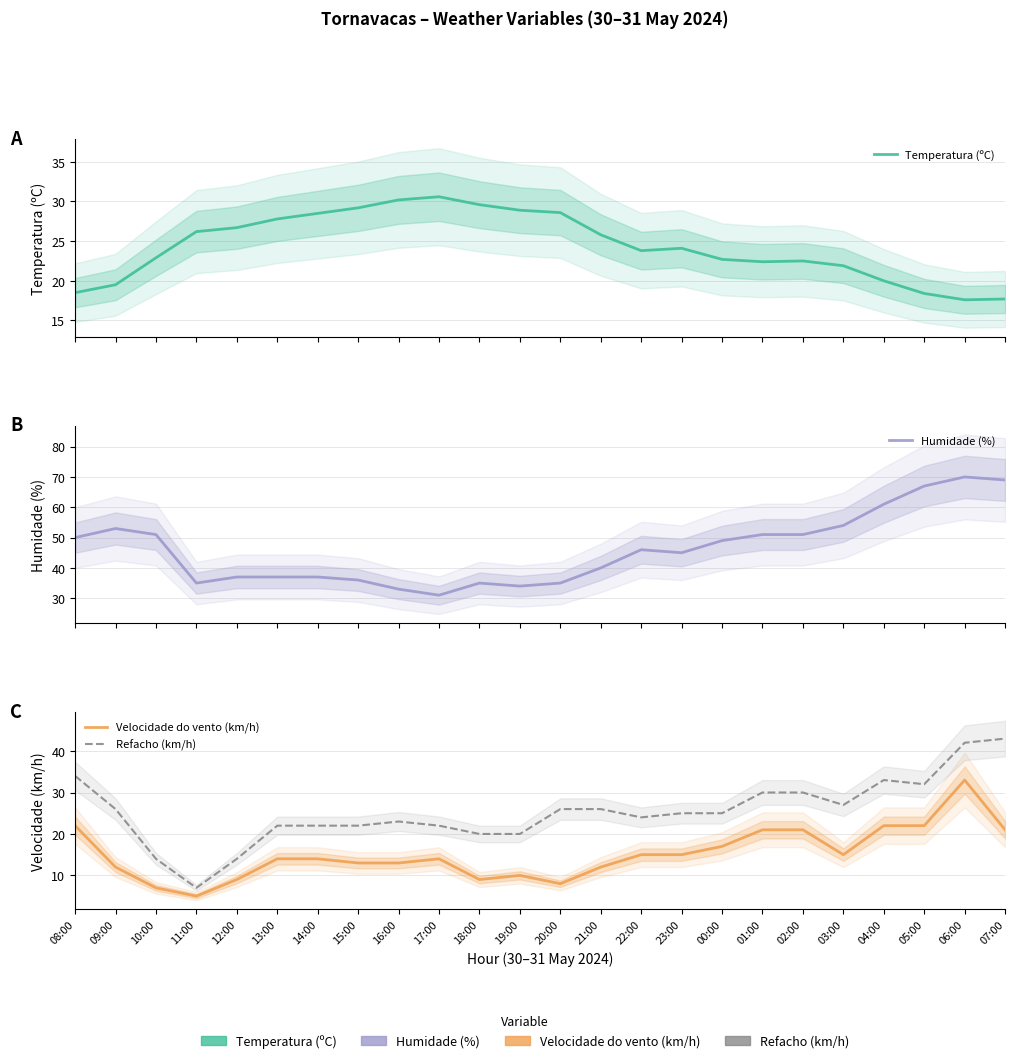

Which series has the largest range (max minus min)?

Humidade (%)